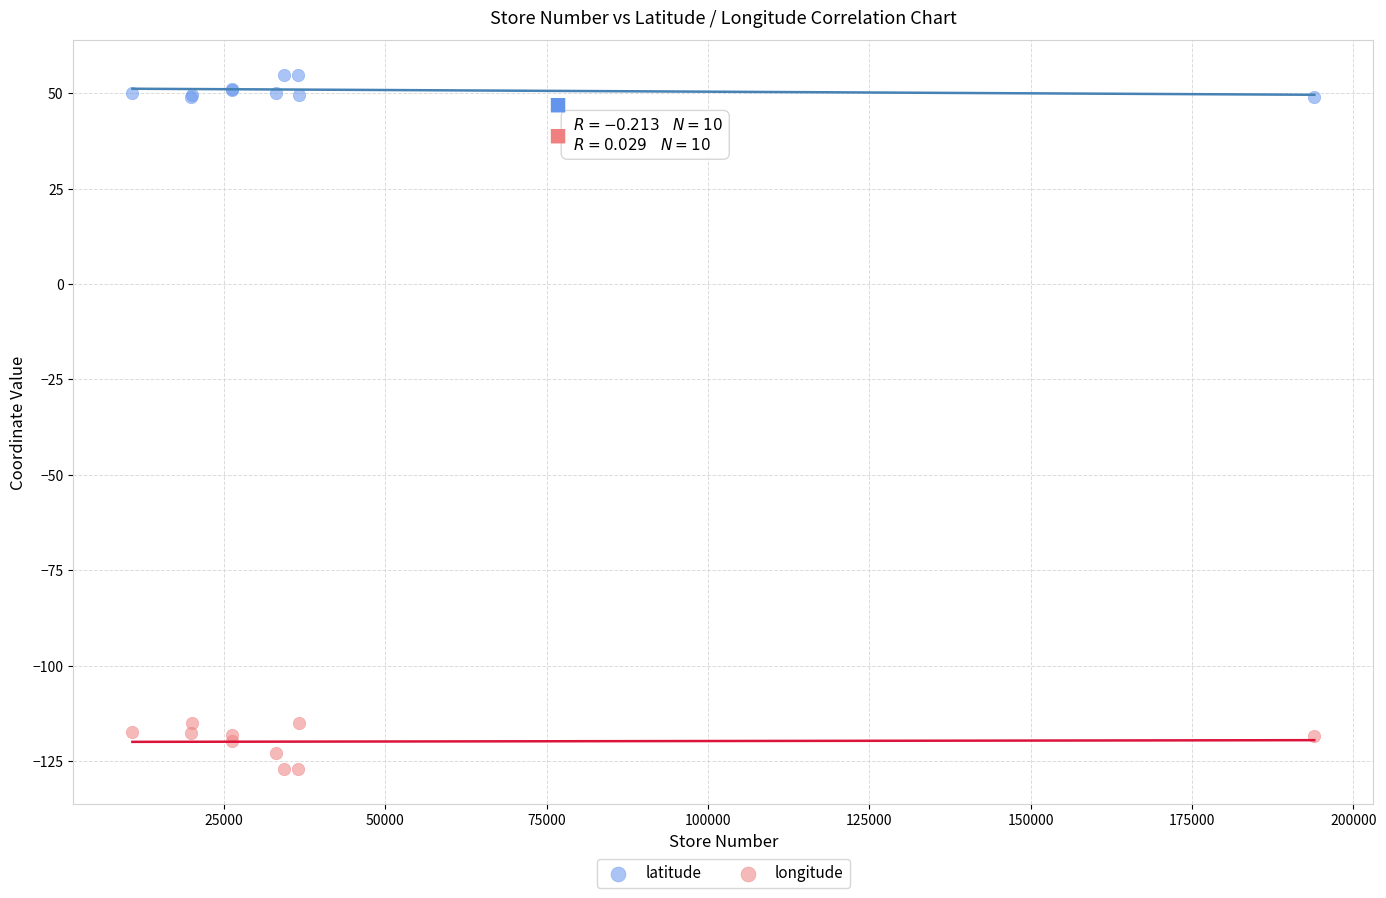

Which series contains the lowest Y value?

longitude